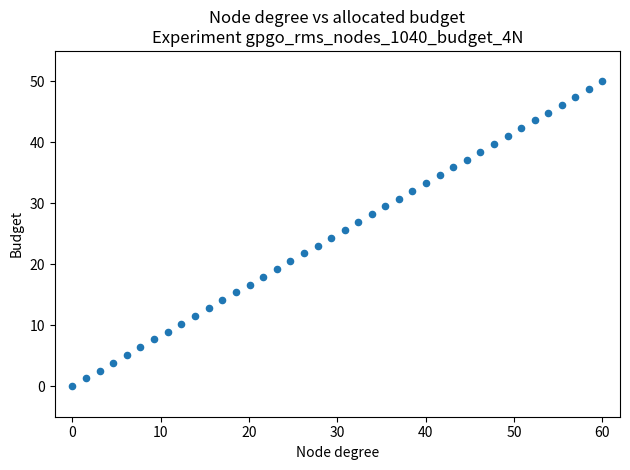

What is the range of Y values (max minus min)?

50.0